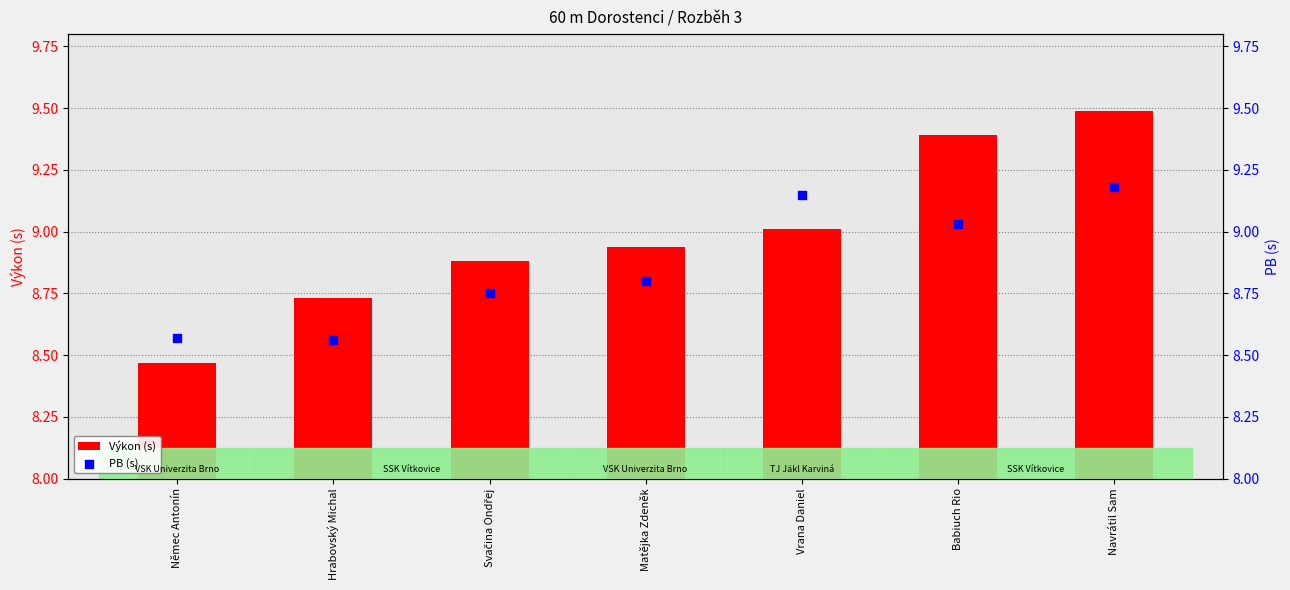

What is the total value across all series at Vrana Daniel?

18.2